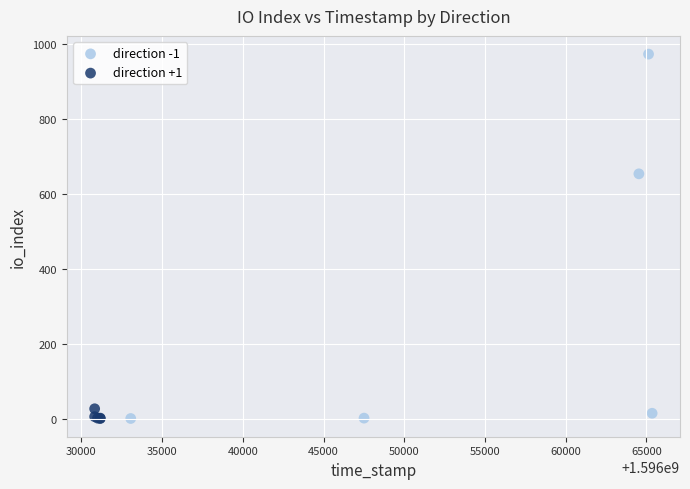

Which series has the largest Y range (max minus min)?

direction -1